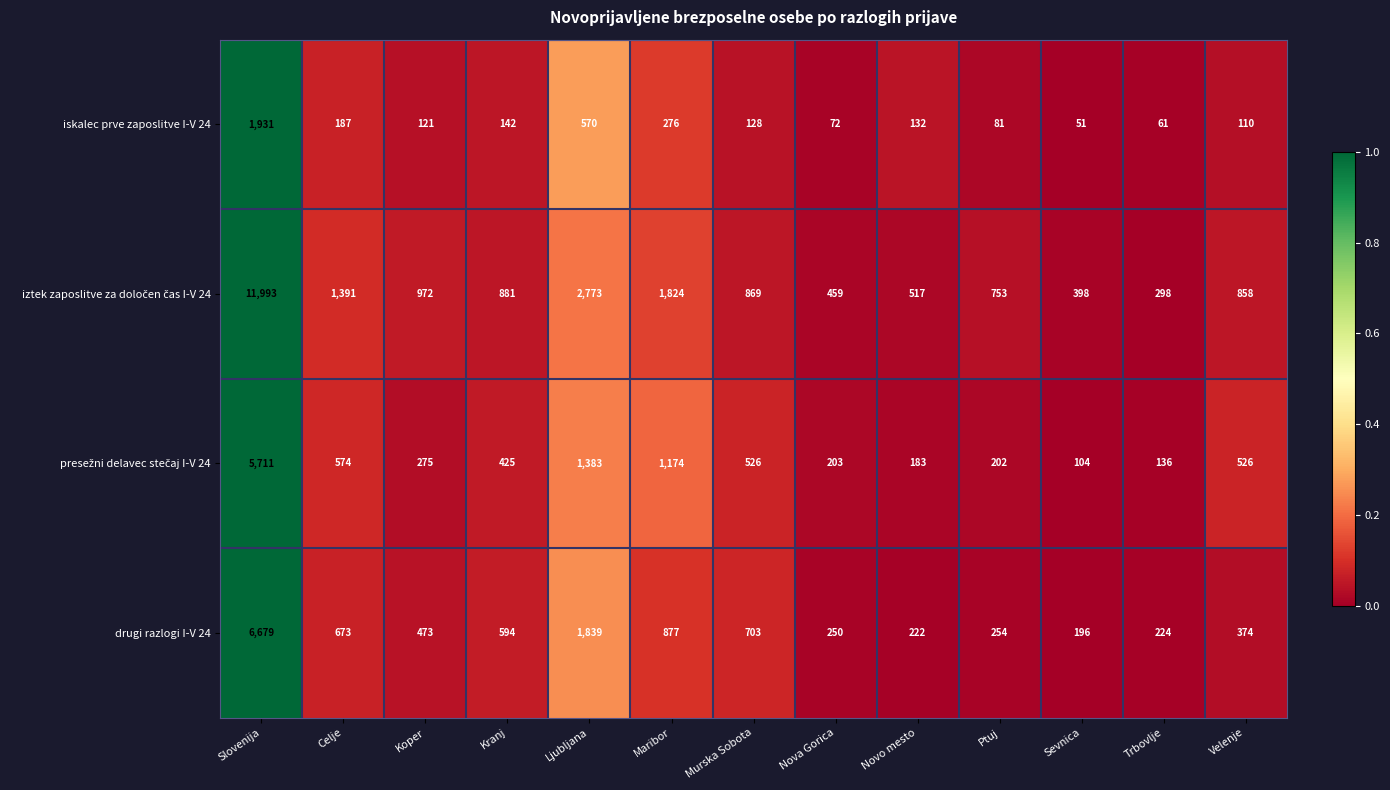

What is the sum of all drugi razlogi I-V 24 values?

13358